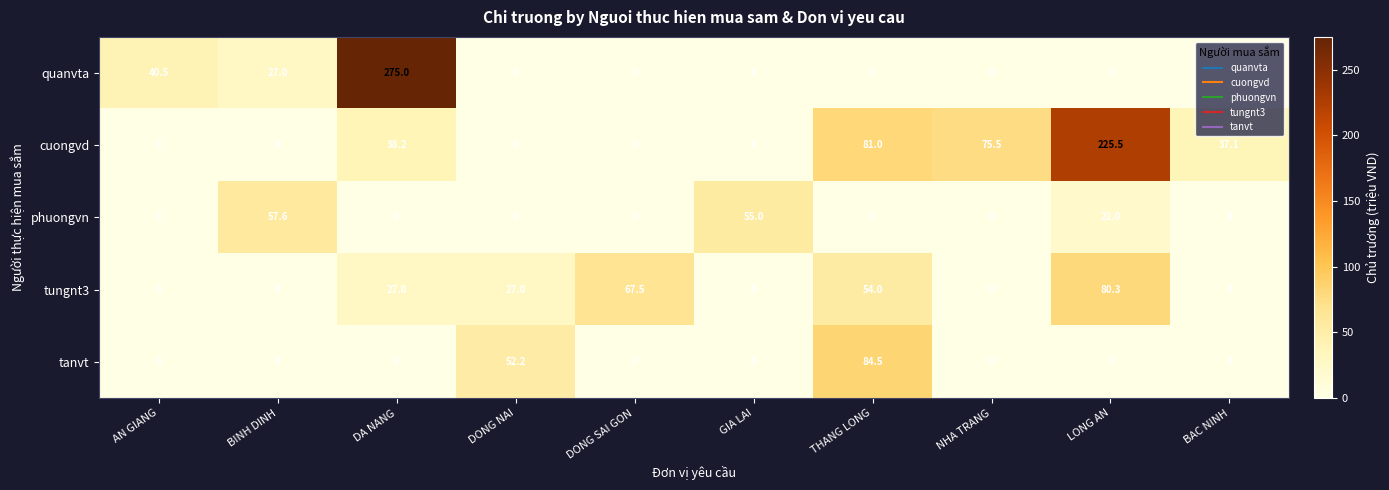

True or false: tungnt3 has a value of 27.0 at DONG NAI.

True